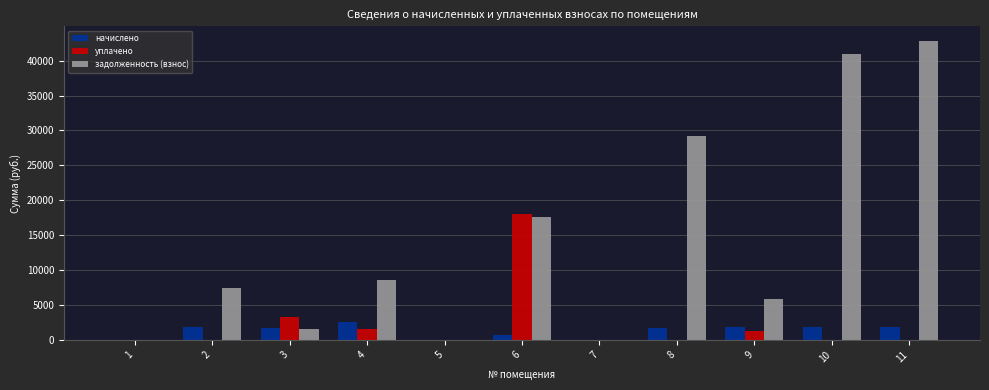

Which series changed the most between 7 and 10?

задолженность (взнос)